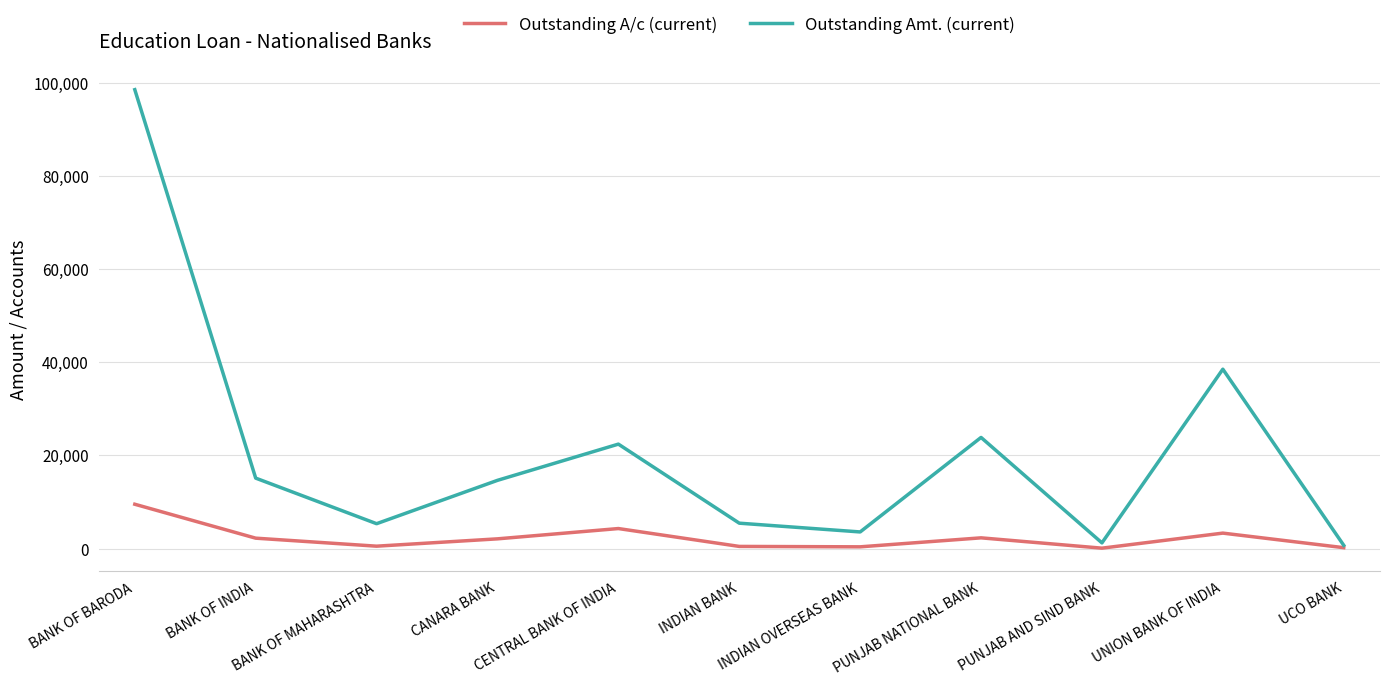

How many distinct data groups are displayed?

2